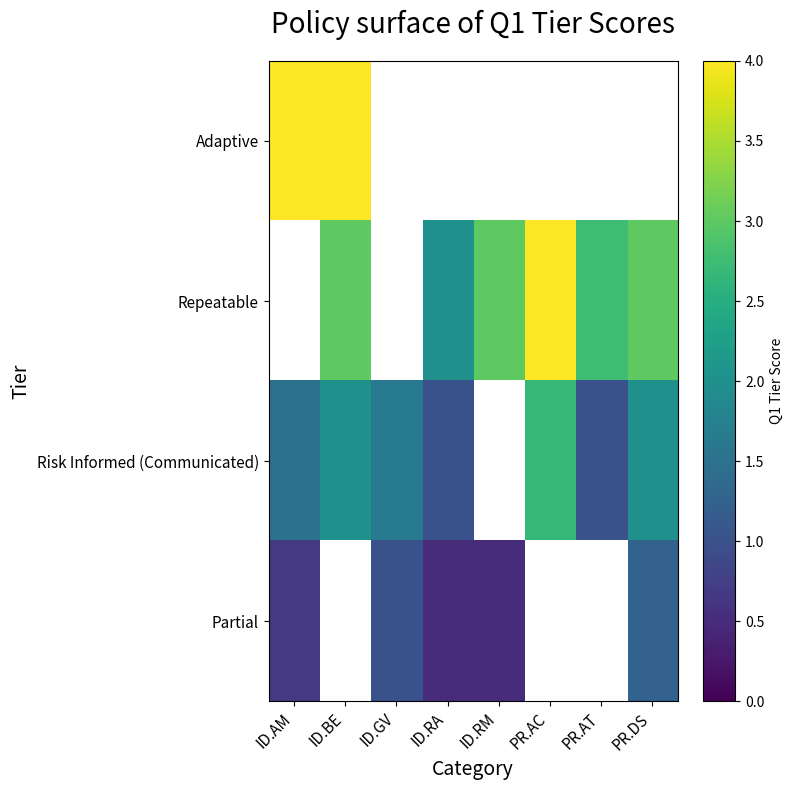

Where is Partial nearest to the value 0?

ID.RA